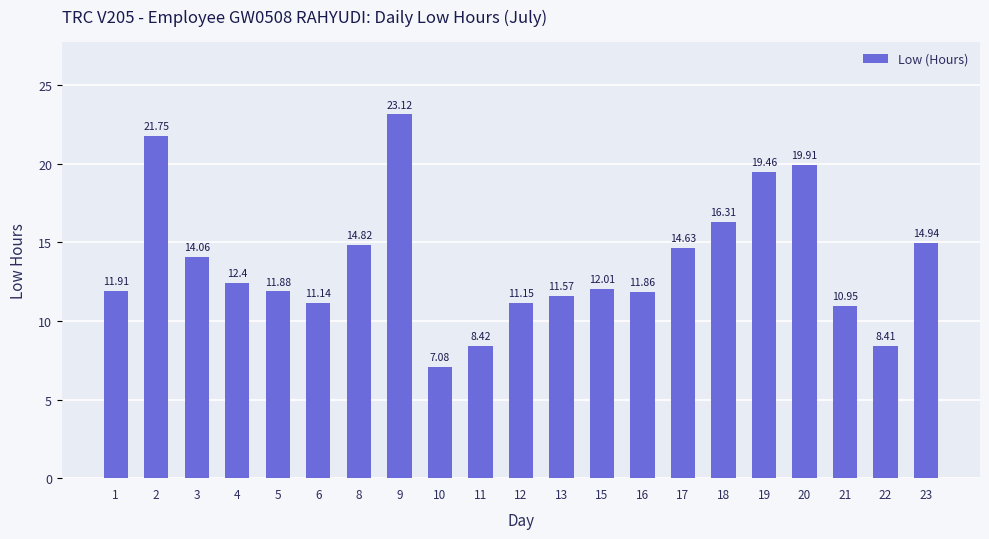

List the labels in order of value, largest first.

9, 2, 20, 19, 18, 23, 8, 17, 3, 4, 15, 1, 5, 16, 13, 12, 6, 21, 11, 22, 10